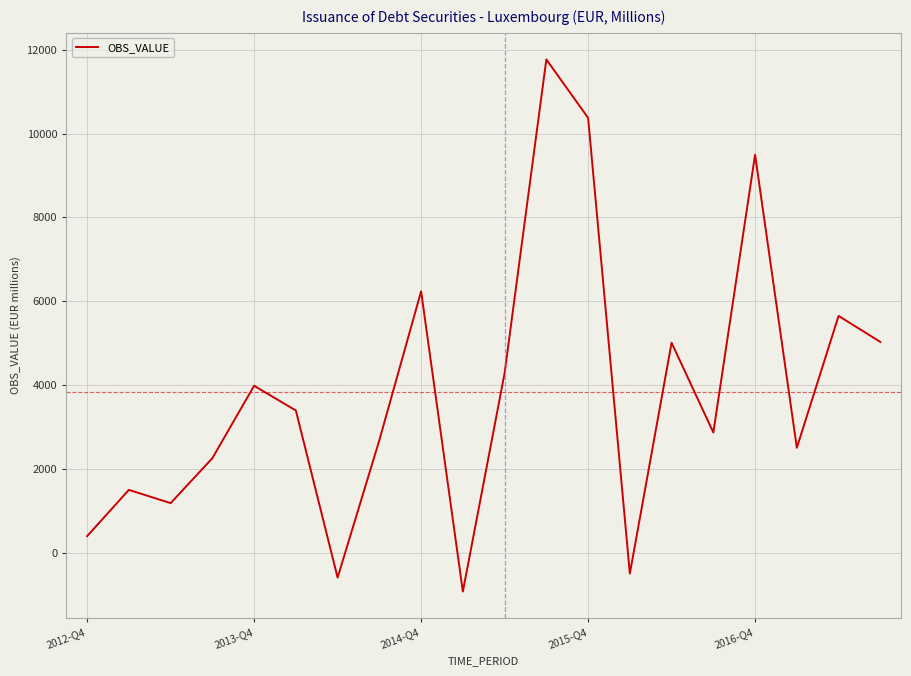

What is the maximum value shown in the chart?

11768